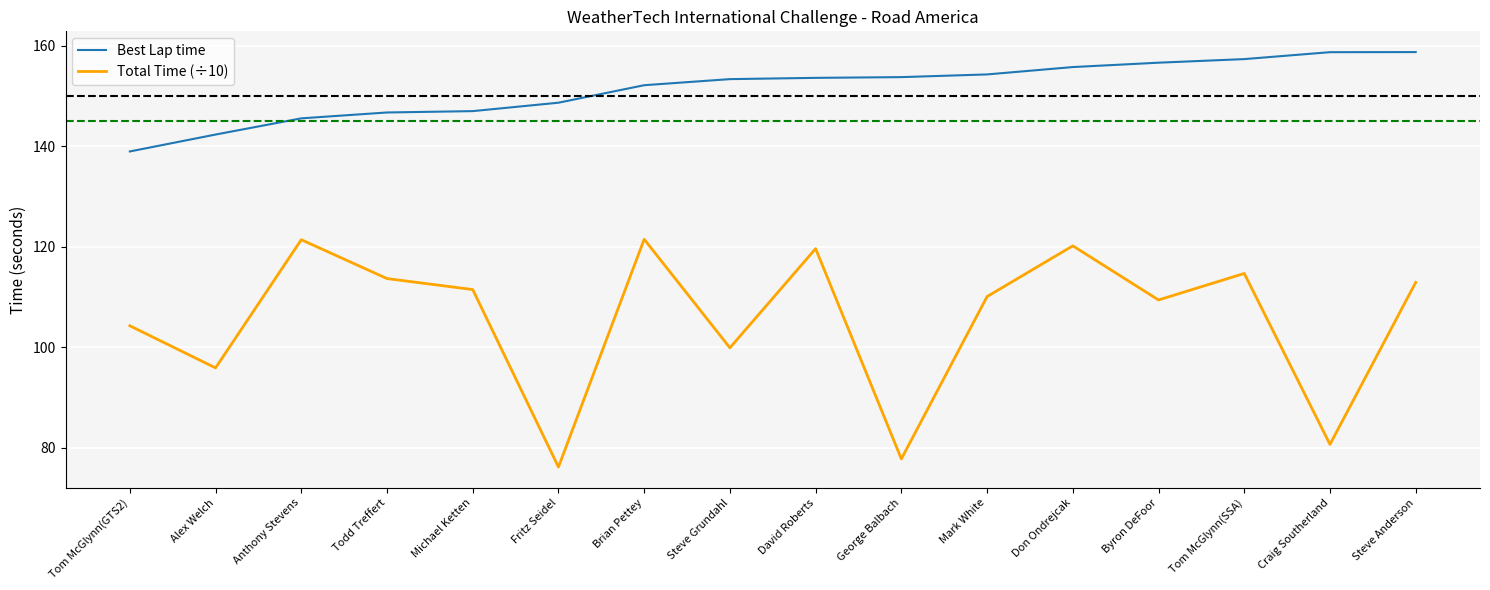

Does the chart have visible grid lines?

Yes